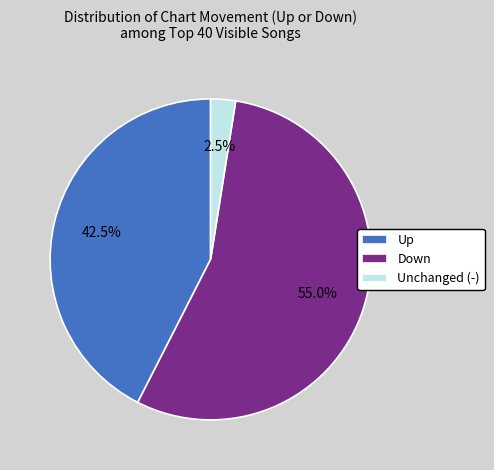

Is the sum of Unchanged (-) and Down greater than half?

Yes